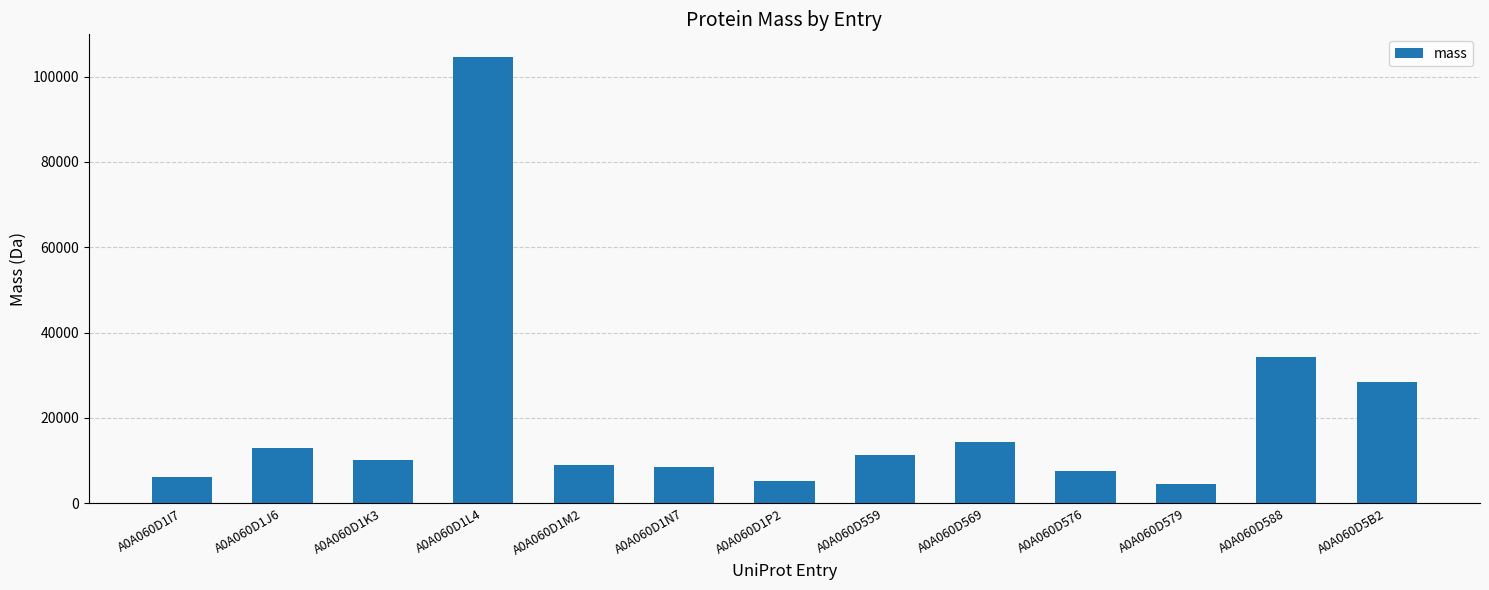

What is the maximum value shown in the chart?

104657.6